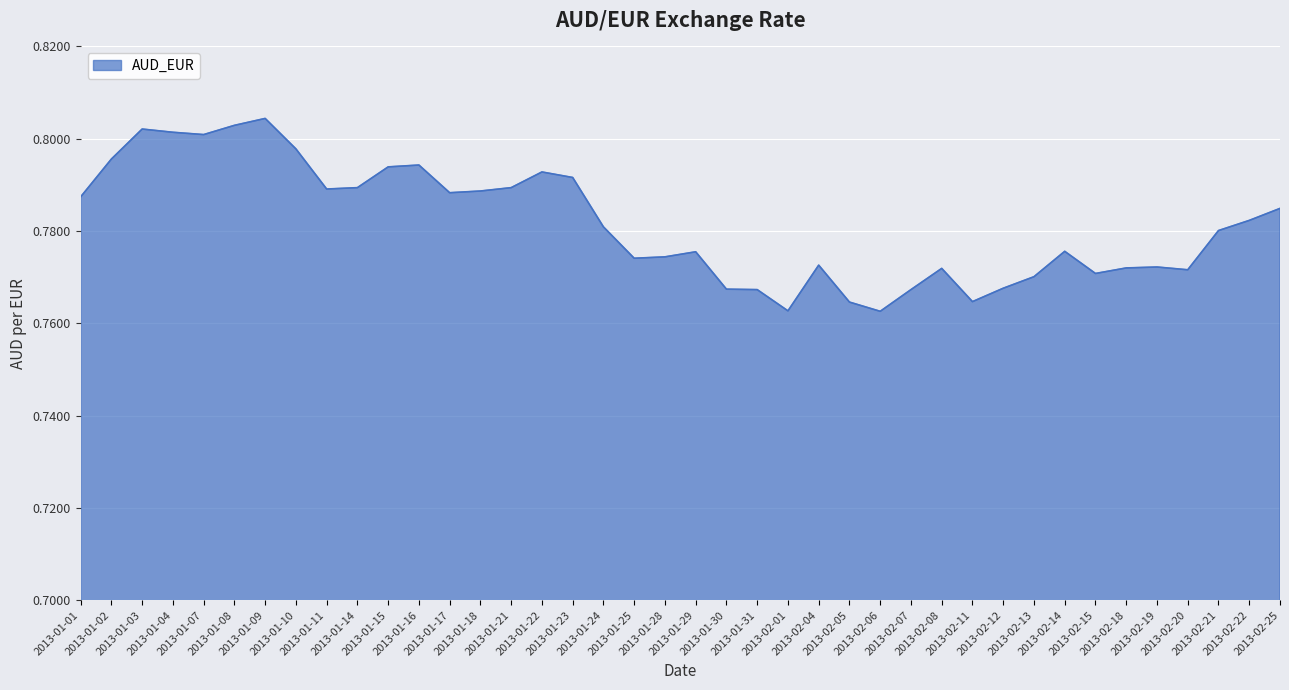

At which category does the data reach its first local valley?

2013-01-07